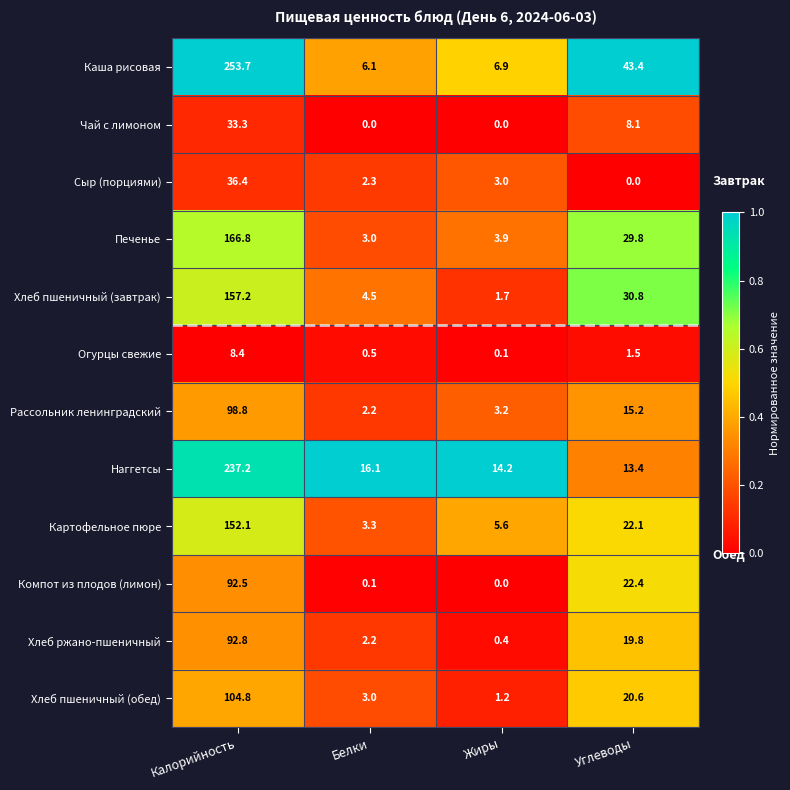

What is the difference between the second highest and minimum values in the Хлеб пшеничный (обед) series?

19.4